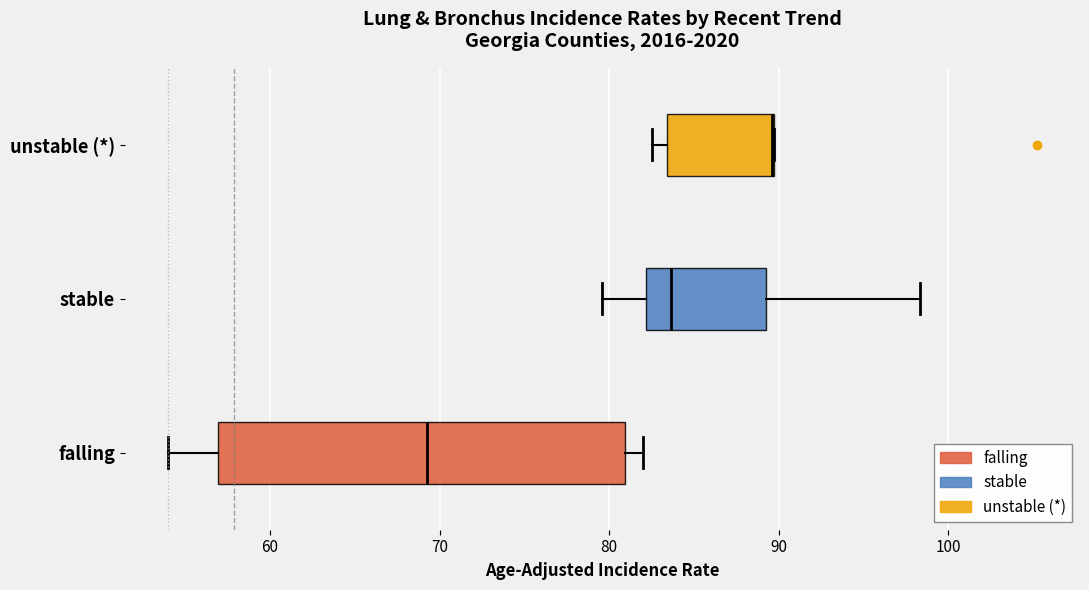

Reading bottom to top, read every box against the x-axis: the position of its median line, the range the box covers, and the ends of its whiskers. The values are not printed on the chart, so give them approximately, as read against the axis.

falling: median 69, box 57 to 81, whiskers 54 to 82
stable: median 84, box 82 to 89, whiskers 80 to 98
unstable (*): median 90 (drawn on the box's right edge), box 83 to 90, whiskers 83 (just left of the box's left edge) to 90